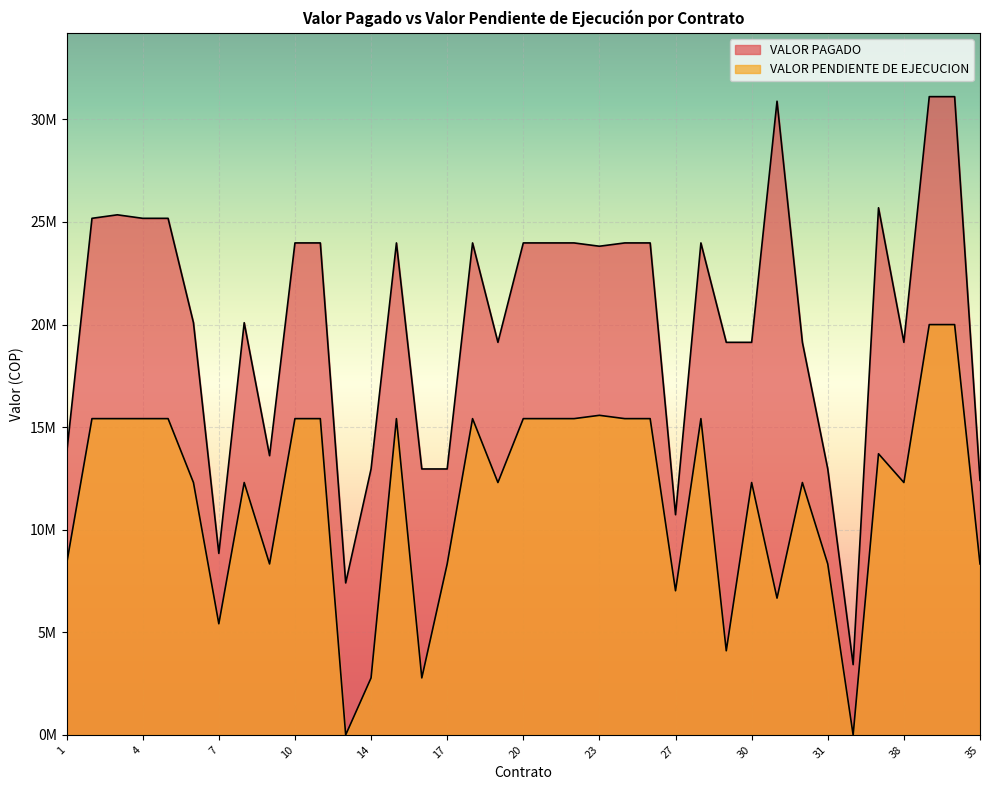

Which series has the largest range (max minus min)?

VALOR PAGADO